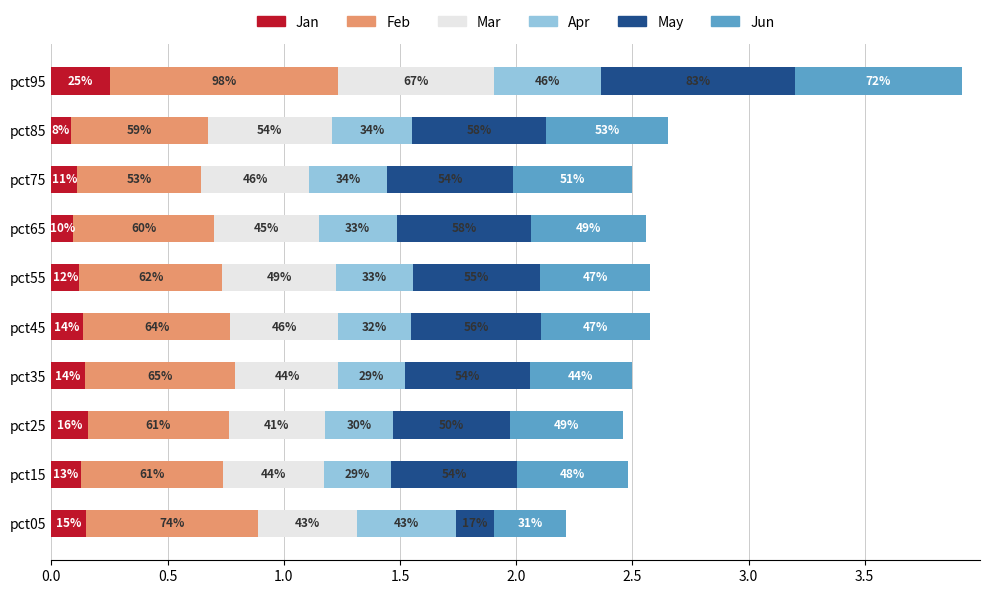

Which series has the widest spread of values?

May